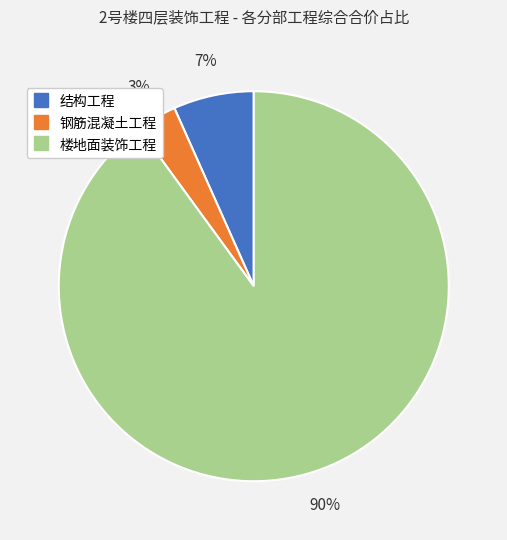

How many slices are in this pie chart?

3